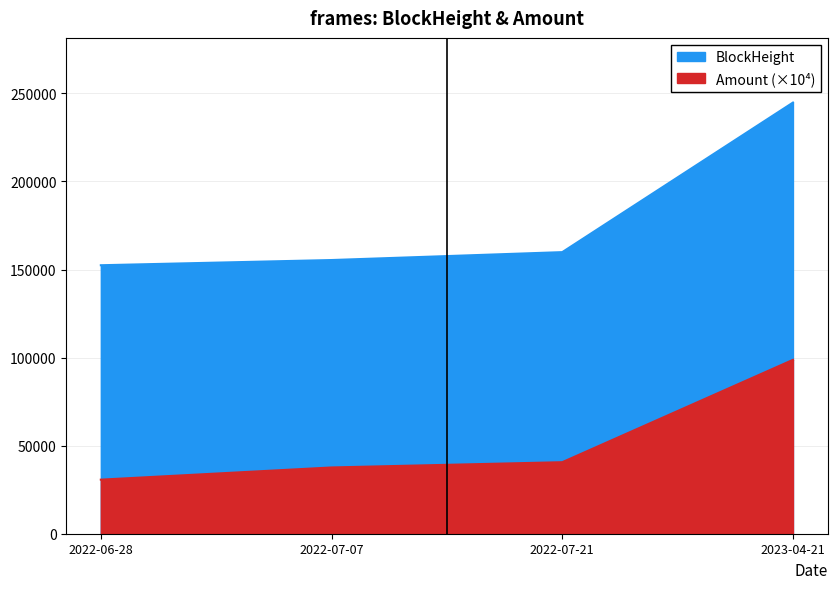

The Amount series shows 45875.7 at 2022-06-28. True or false?

False